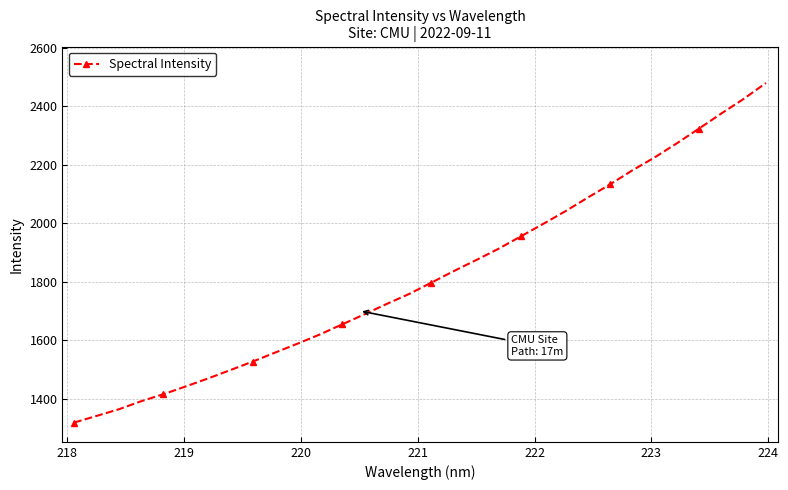

What is the minimum value shown in the chart?

1318.0